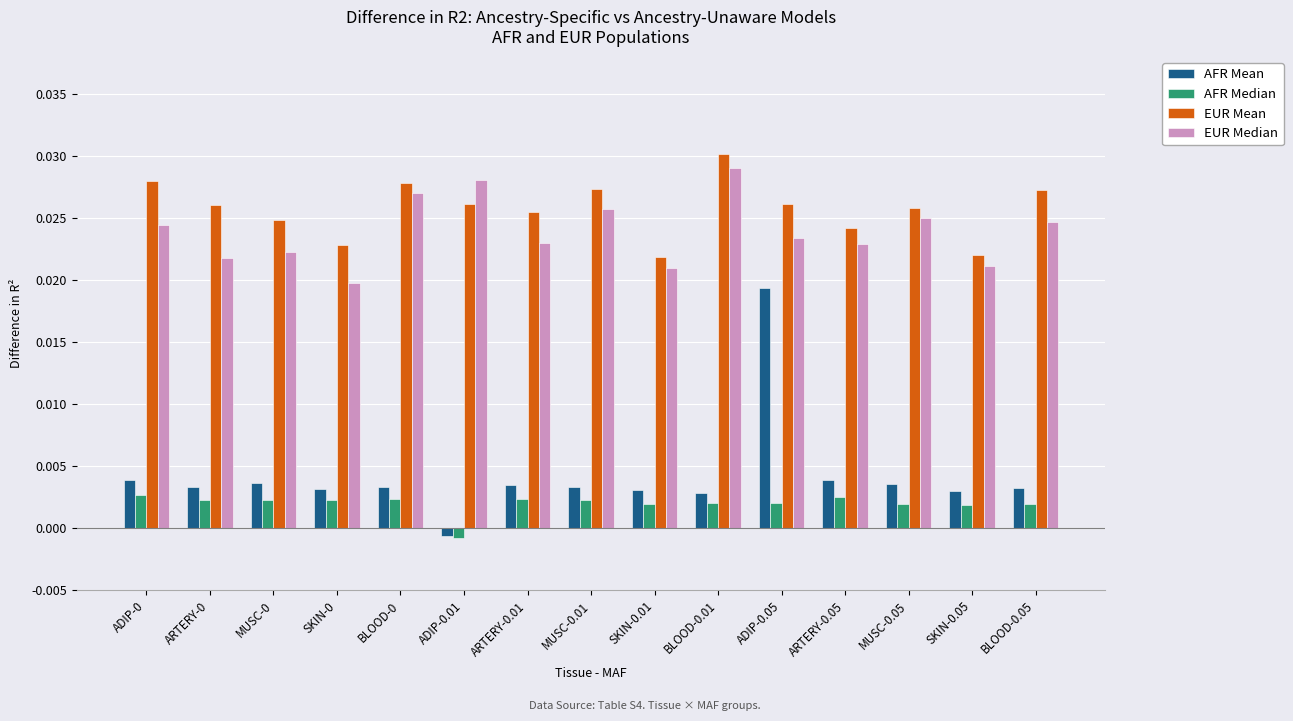

Which category has the lowest value across all series?

ADIP-0.01